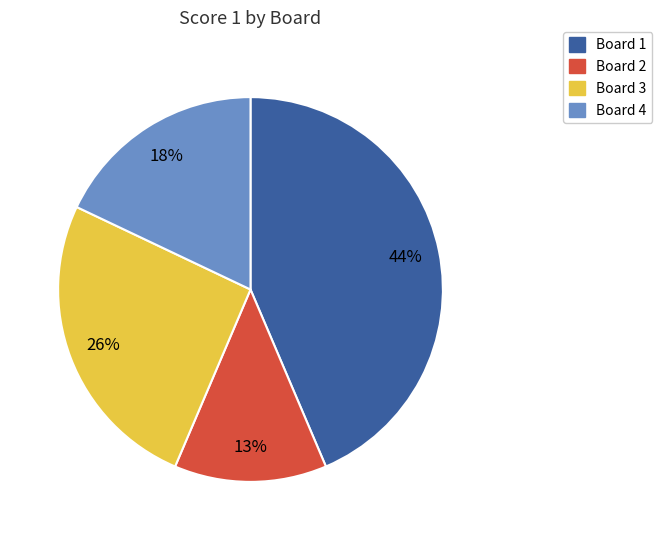

Does any single category account for the majority?

No